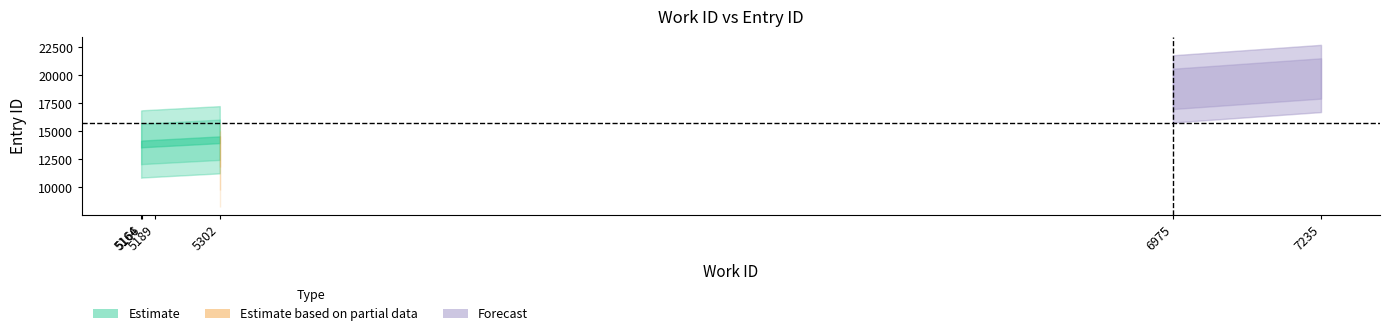

What is the sum of all id values?

150025